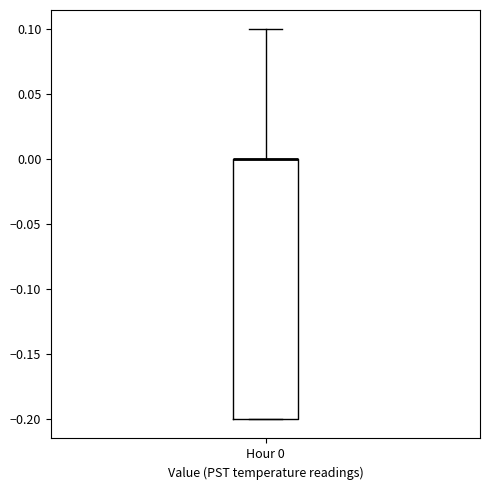

Read this box plot against the y-axis: the position of the median line, the range covered by the box, and the ends of both whiskers. The values are not printed on the chart, so give them approximately, as read against the axis.

median 0.0 (drawn on the box's upper edge), box -0.2 to 0.0, whiskers -0.2 to 0.1